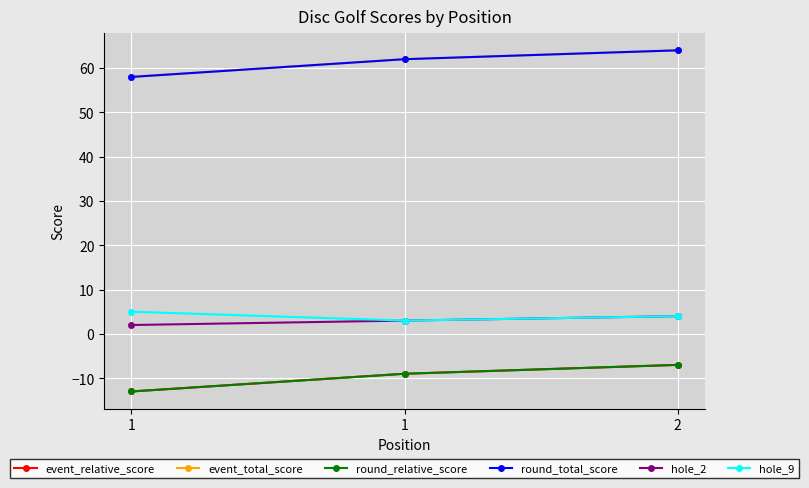

Is this an area chart (filled region under the line)?

No